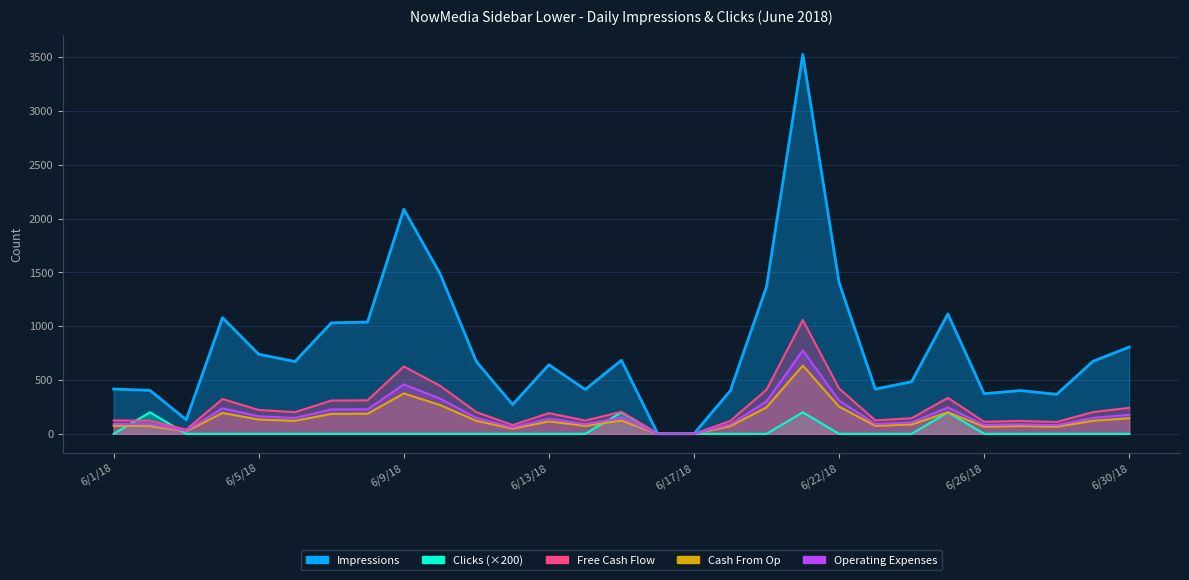

What are all the series names shown in the legend?

Impressions, Clicks